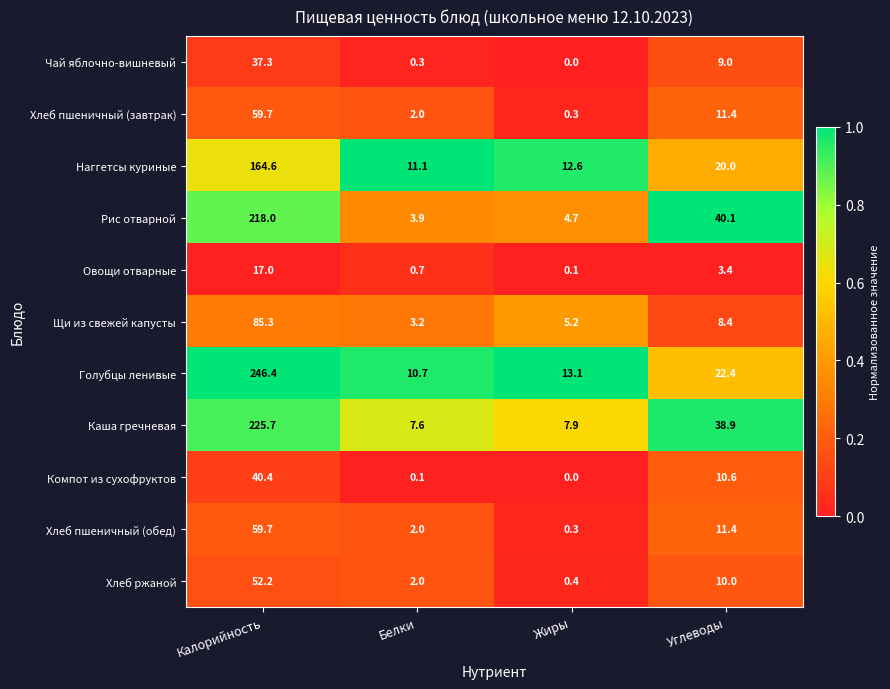

What is the total value across all series at Калорийность?

1206.3